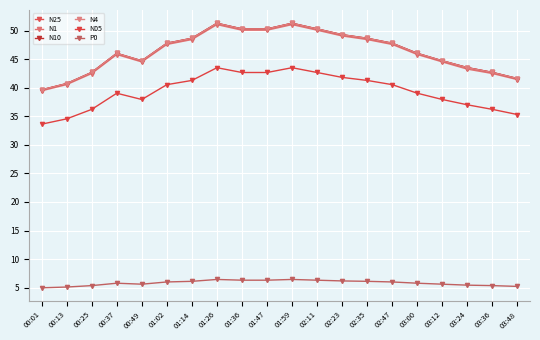

At which label does N05 reach its peak?

01:26